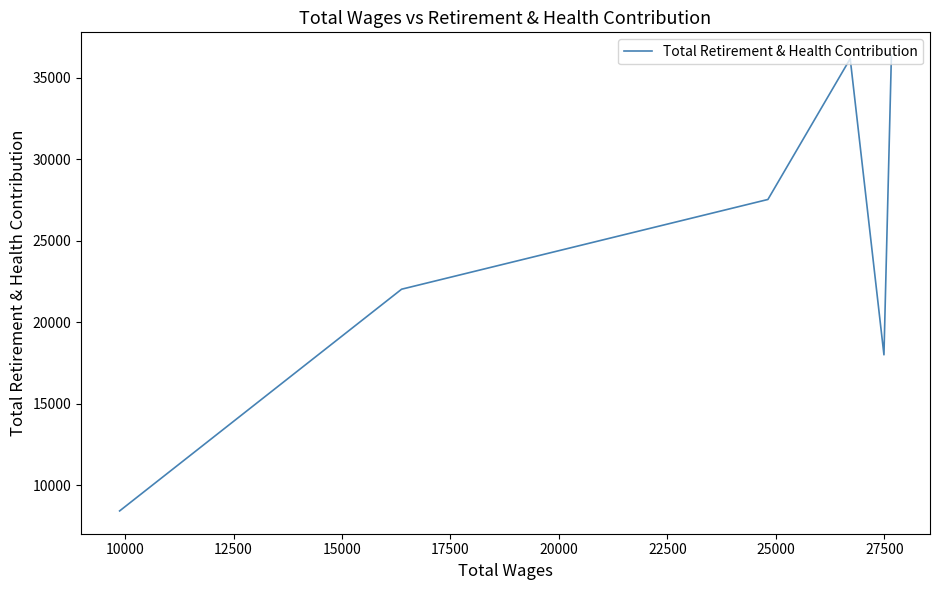

Is this an area chart (filled region under the line)?

No